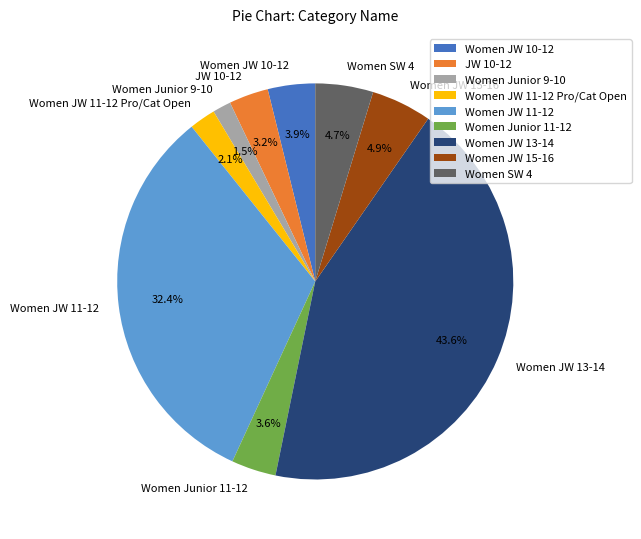

What percentage is NOT represented by Women Junior 11-12?

96.4%